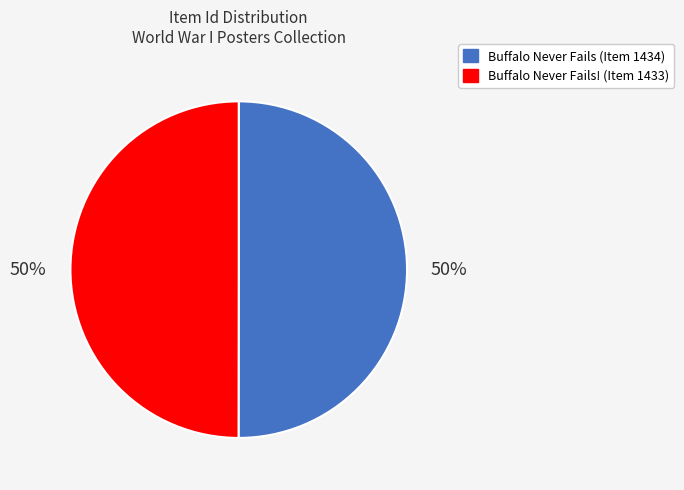

What is the ratio of the value at Buffalo Never Fails! (Item 1433) to the value at Buffalo Never Fails (Item 1434)?

1.0